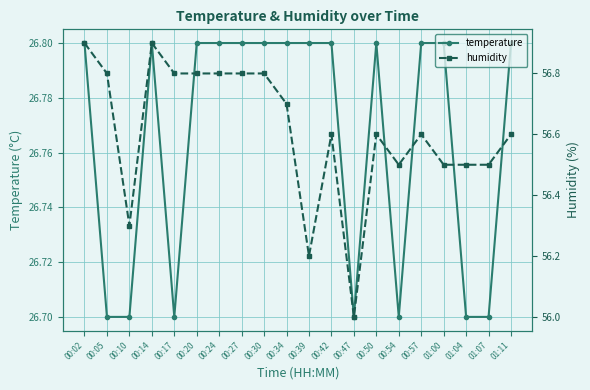

In temperature, how many points are higher than both neighbors (excluding endpoints)?

2